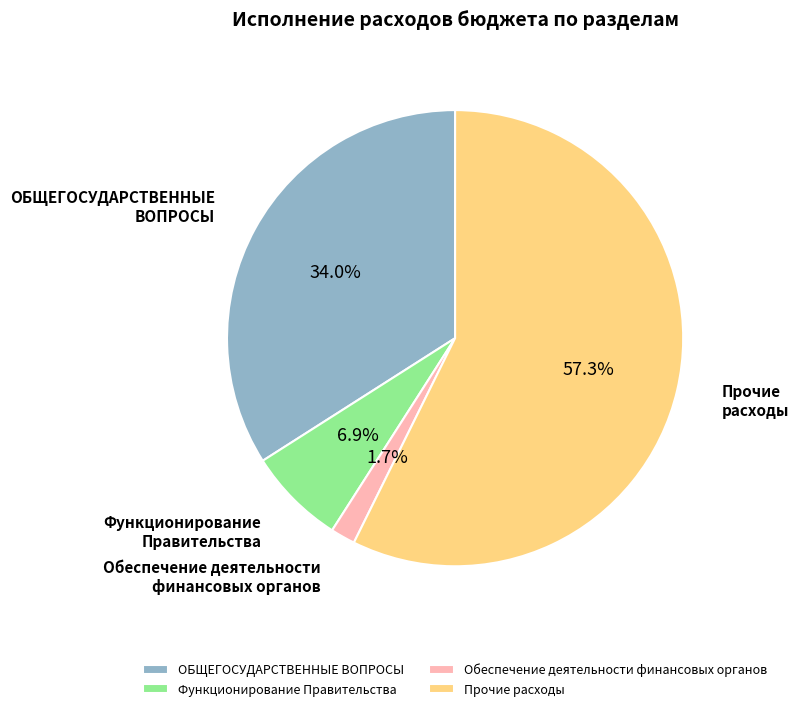

What is the smallest slice in the pie chart?

Обеспечение деятельности финансовых органов